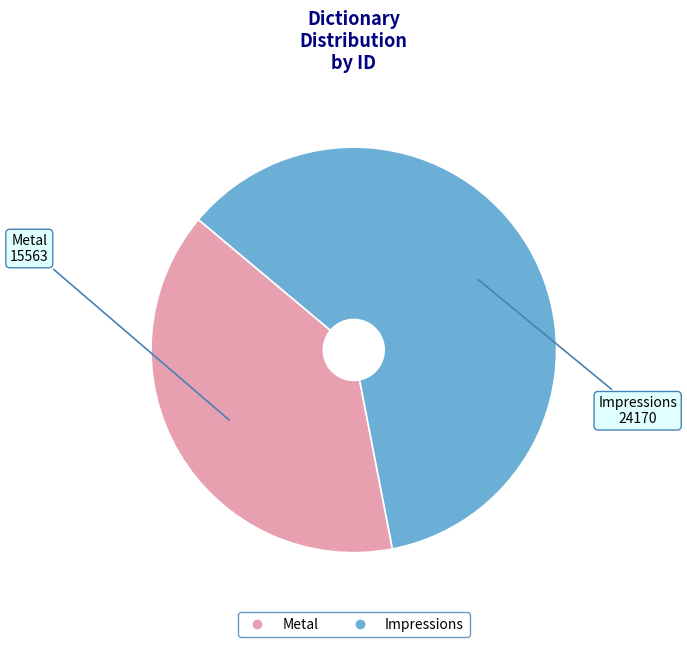

Combined, do Impressions and Metal account for over 50%?

Yes